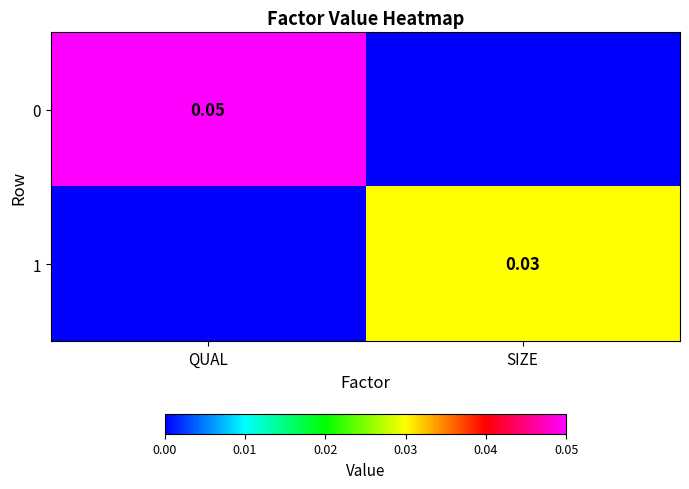

Count the 0 values in the range 0 to 1.

2